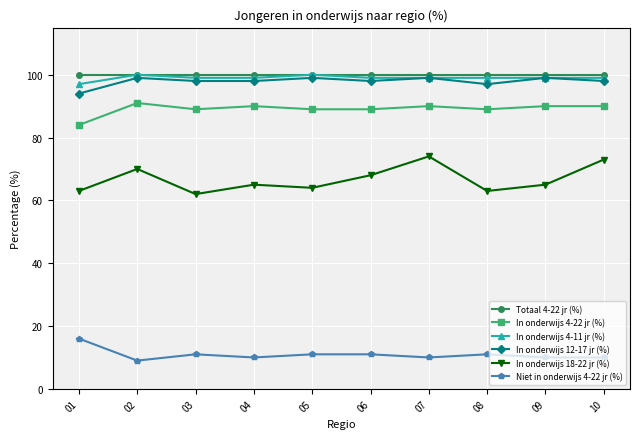

What is the approximate value of In onderwijs 4-22 jr (%) at 10?

90